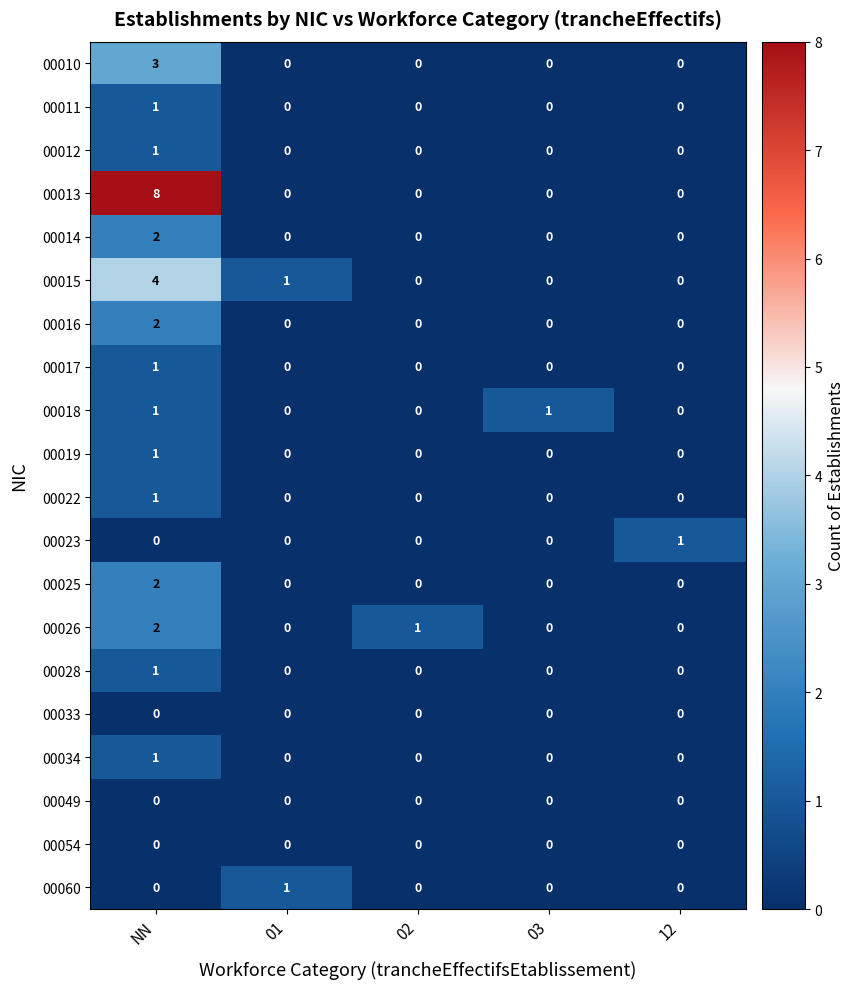

How many values in 00016 are above zero?

1